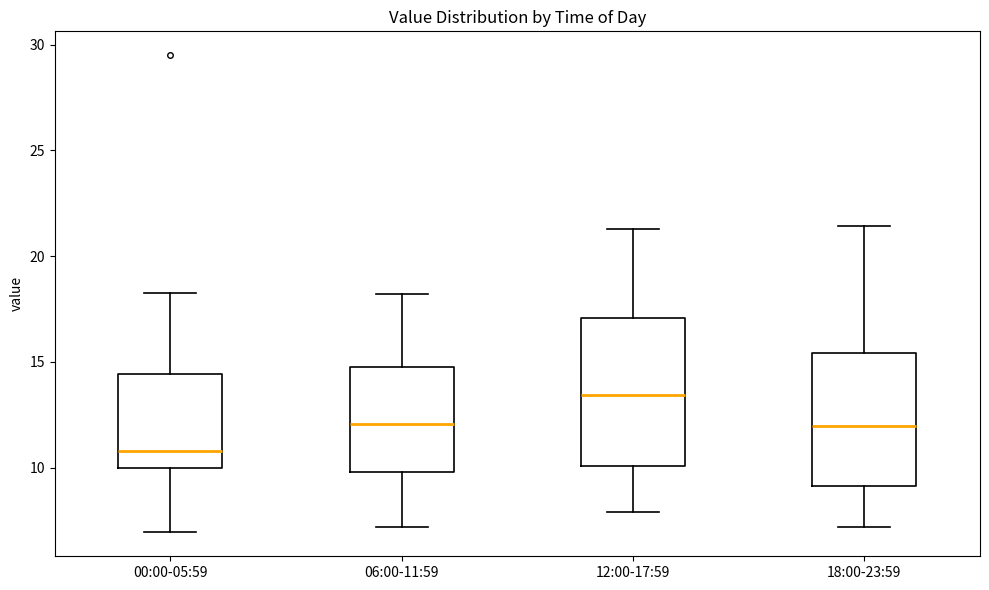

Which box has the highest median line?

12:00-17:59